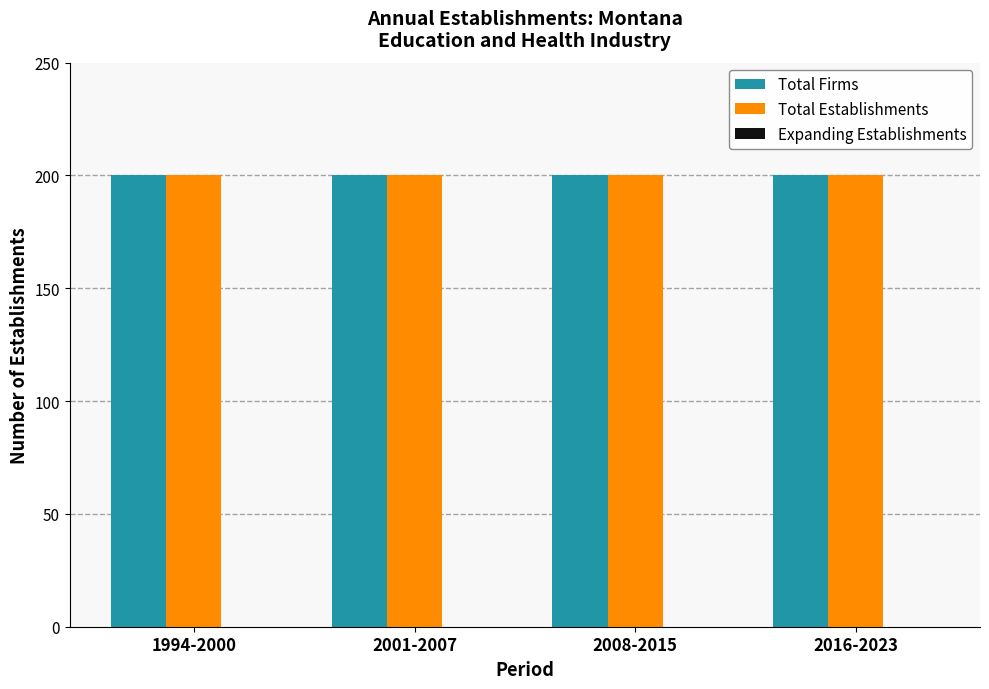

Which label corresponds to the smallest value in the chart?

1994-2000